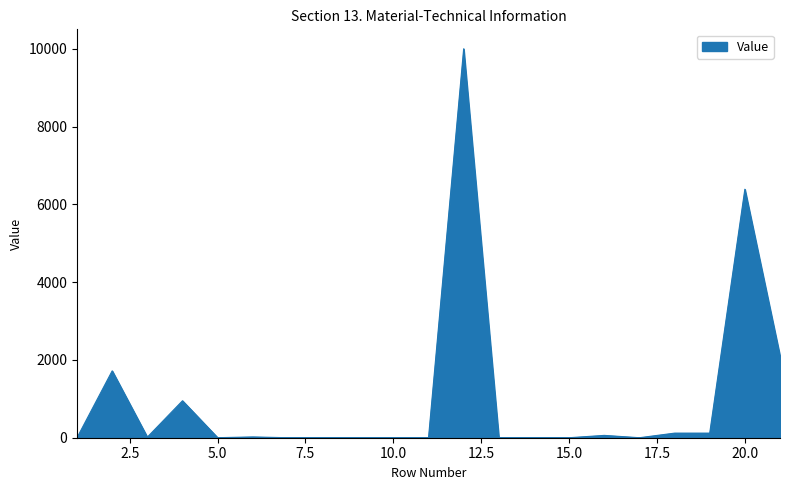

What is the difference between the maximum and minimum values?

10000